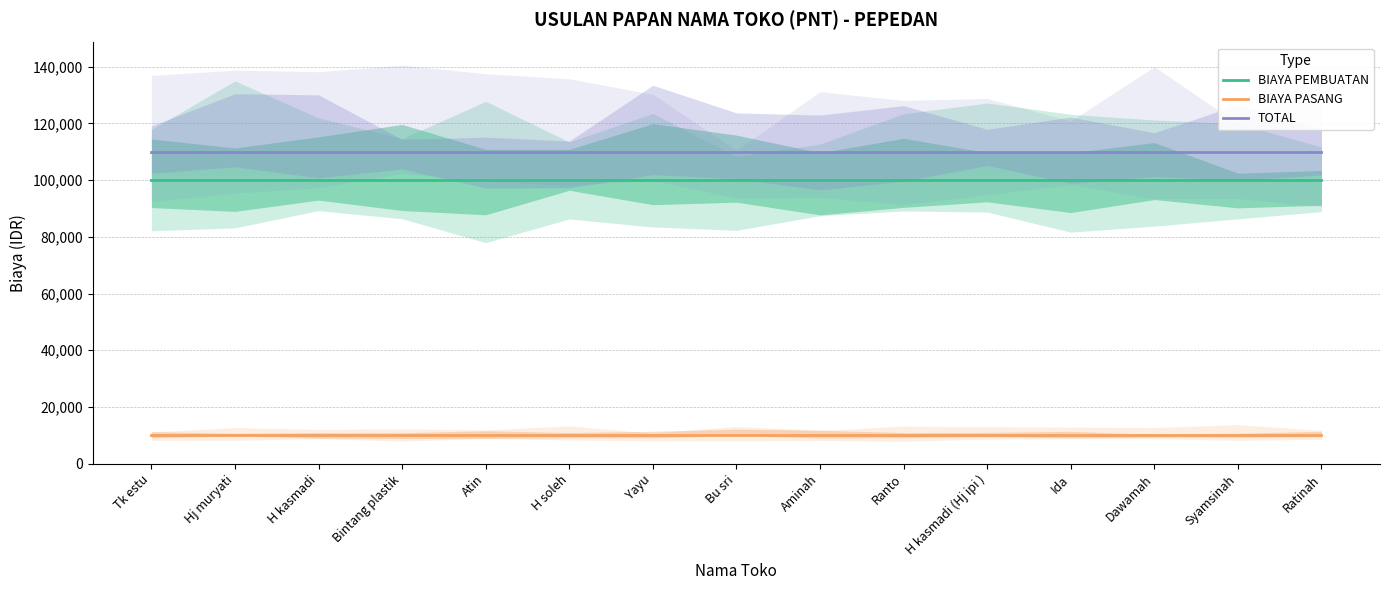

Rank the series at Tk estu from lowest to highest value.

BIAYA PASANG, BIAYA PEMBUATAN, TOTAL